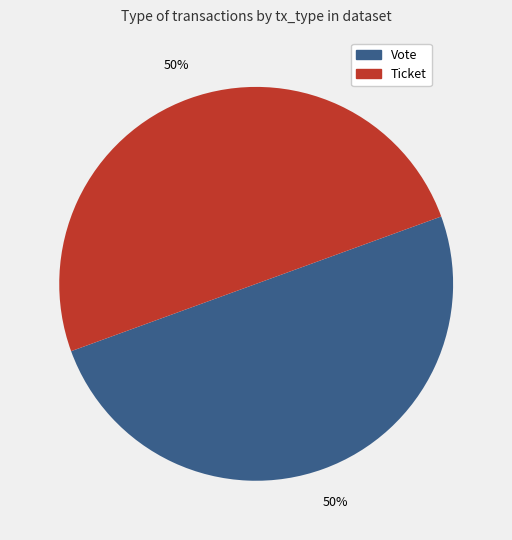

Approximately how many times larger is the value at Ticket compared to Vote?

1.0